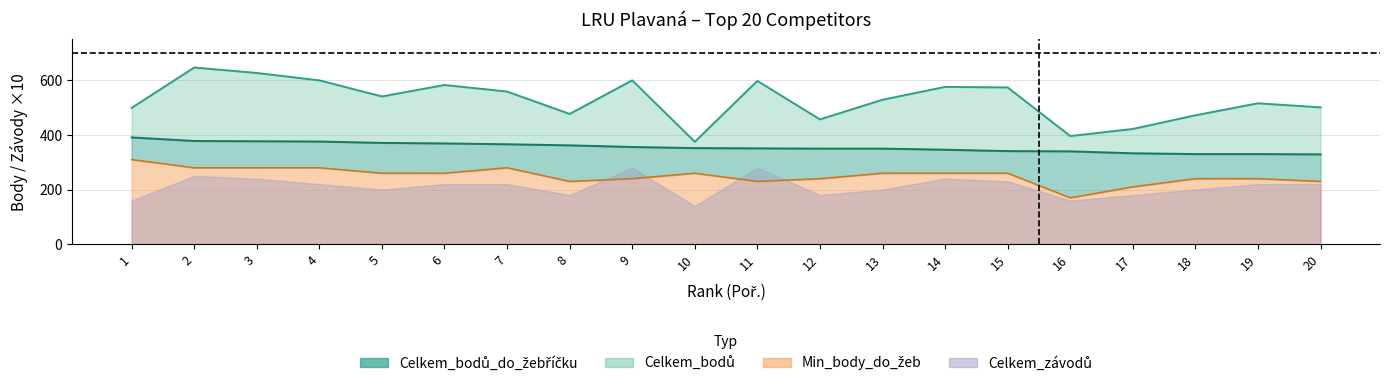

How many data points does each series have?

20